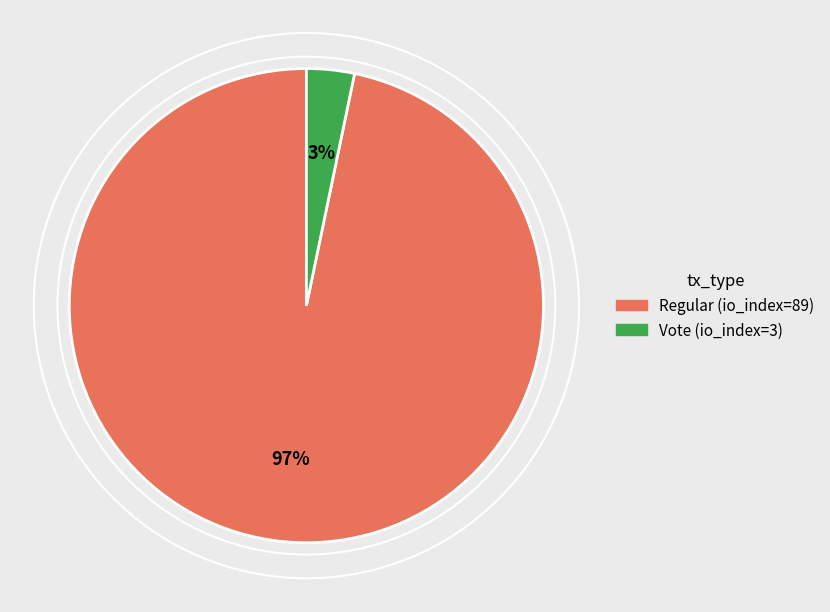

To the nearest percent, what is the average slice percentage?

50%